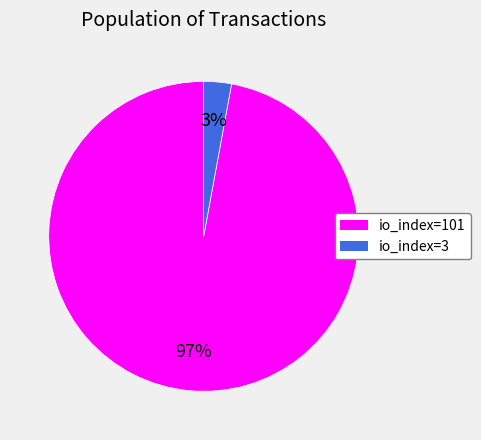

True or false: io_index=3 accounts for 3% of the total.

True